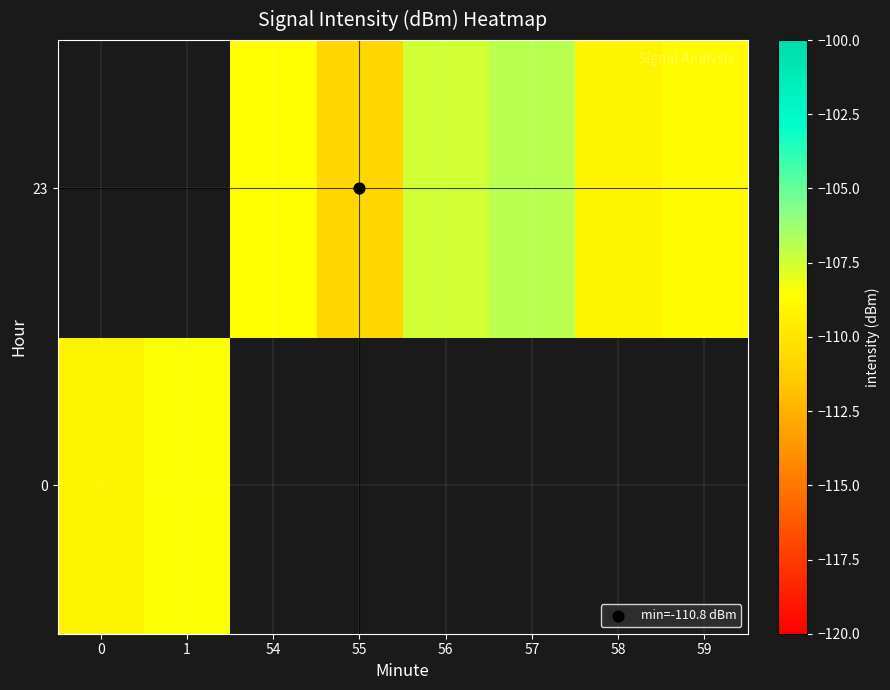

True or false: 0 has a value of -73.3 at 0.

False